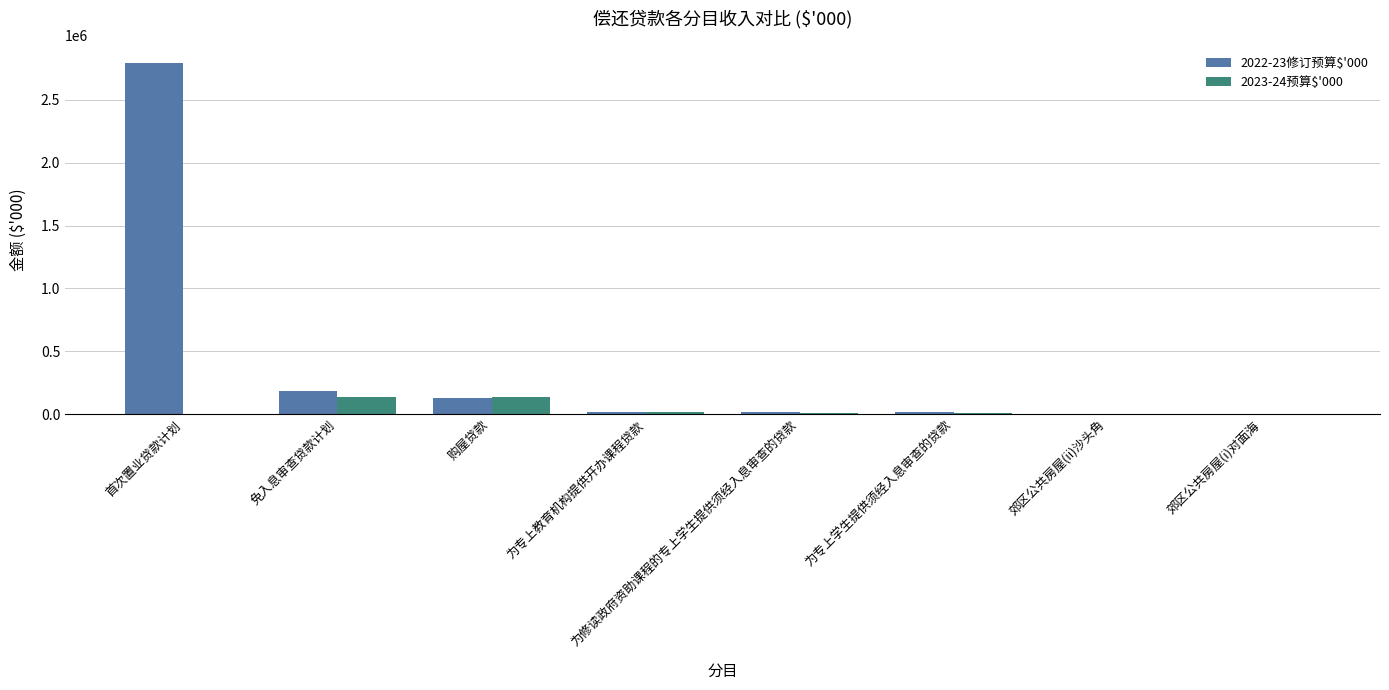

Where does the 2023-24预算$'000 series first go above 12281?

免入息审查贷款计划